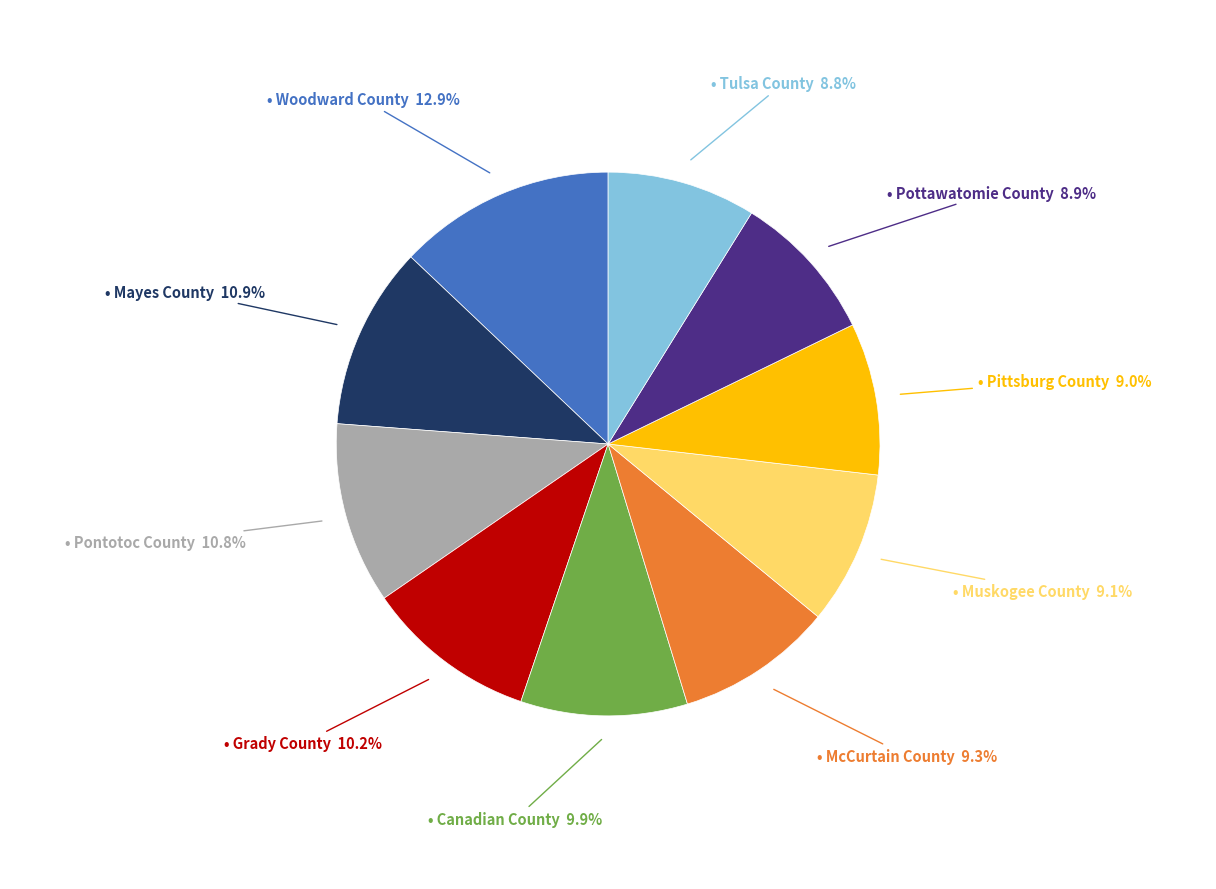

Is there a majority slice in this chart?

No